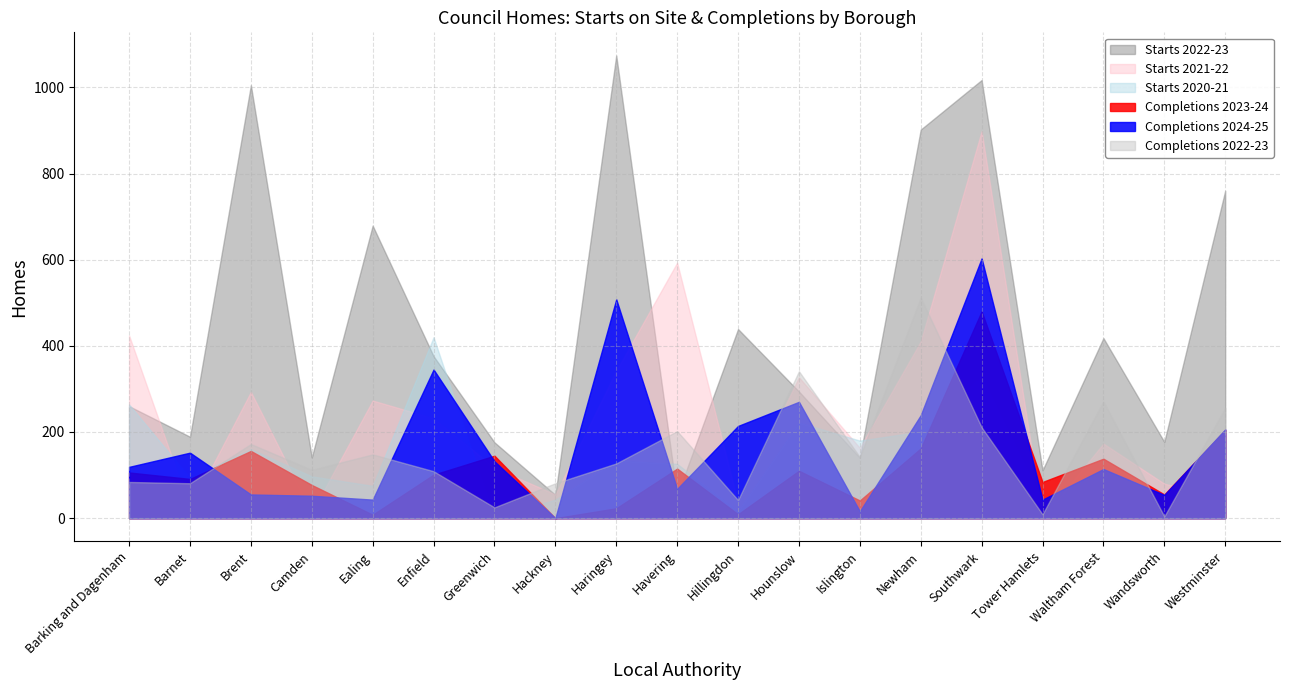

Rank the categories by Starts 2020-21 value from highest to lowest.

Enfield, Southwark, Barking and Dagenham, Hounslow, Newham, Islington, Westminster, Brent, Haringey, Havering, Camden, Barnet, Ealing, Hackney, Tower Hamlets, Waltham Forest, Hillingdon, Wandsworth, Greenwich